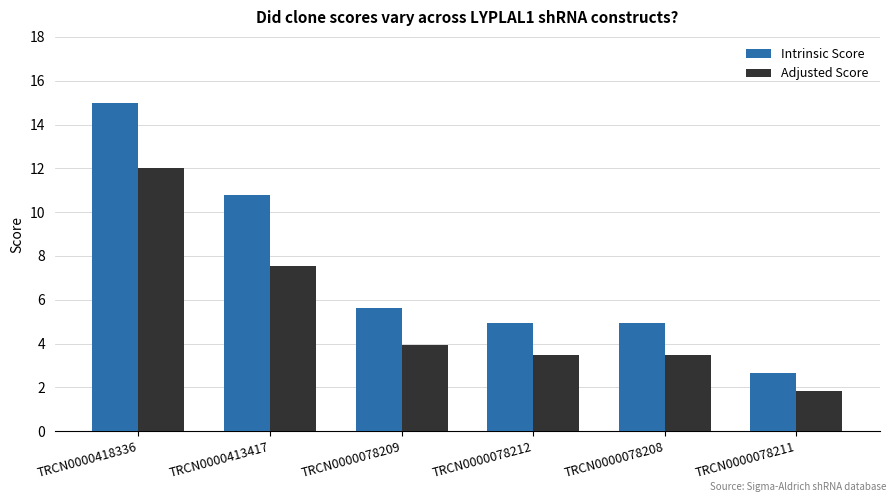

What value does the Intrinsic Score series have at TRCN0000078208?

5.0